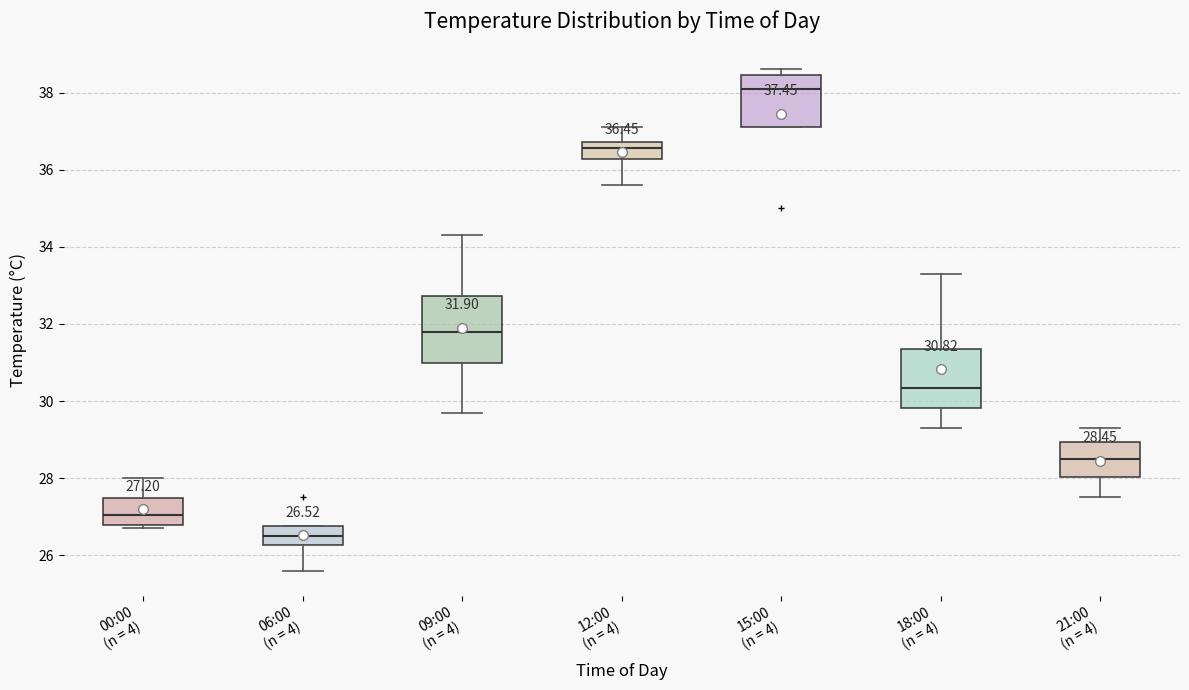

Comparing the boxes themselves (not the whiskers), which one is the tallest?

09:00 (n = 4)